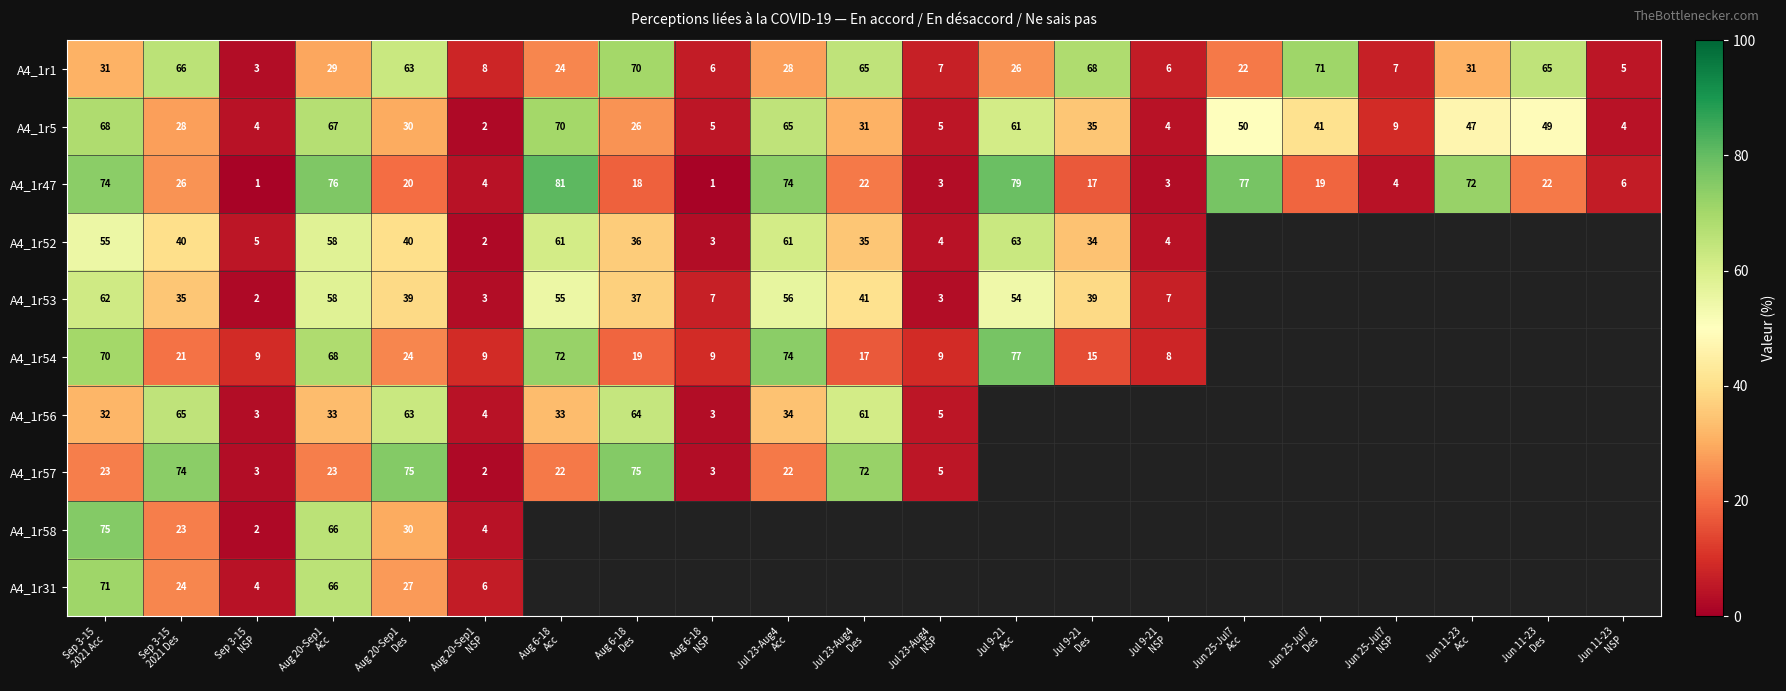

What is the sum of all A4_1r47 values?

699